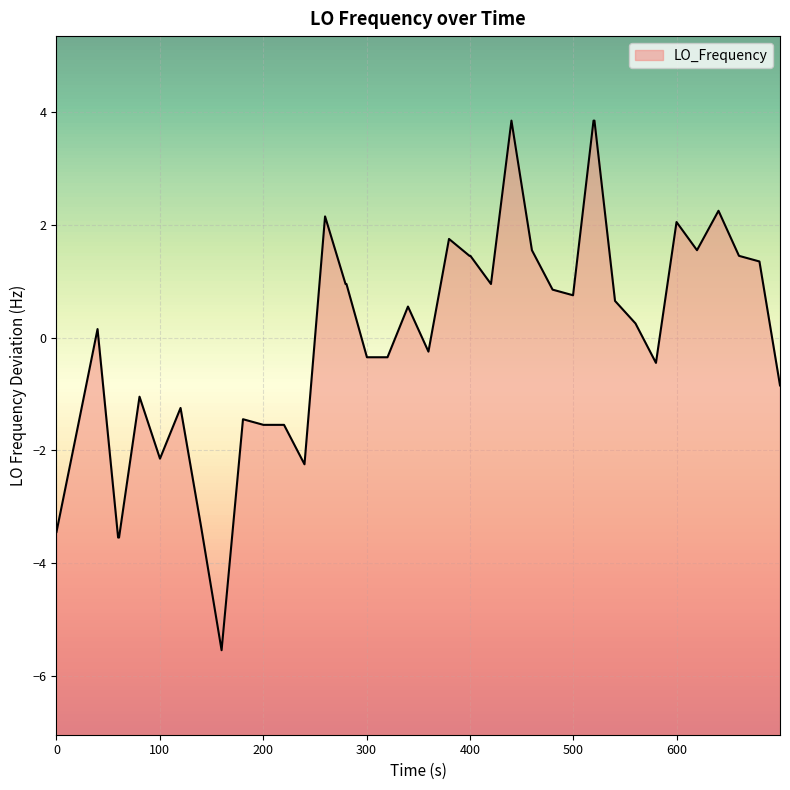

What is the minimum value shown in the chart?

-5.6